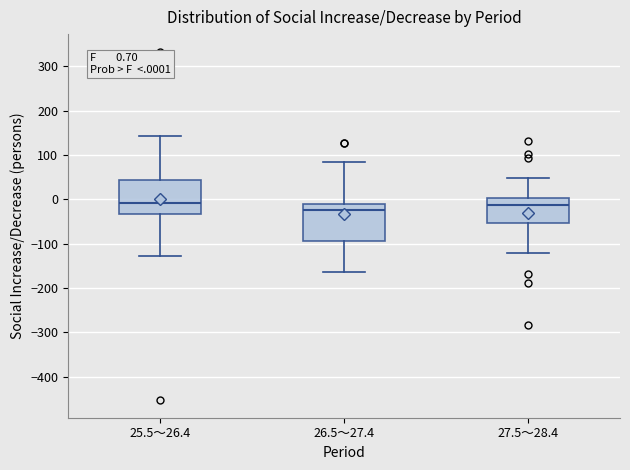

Which box's median line is the lowest?

26.5～27.4